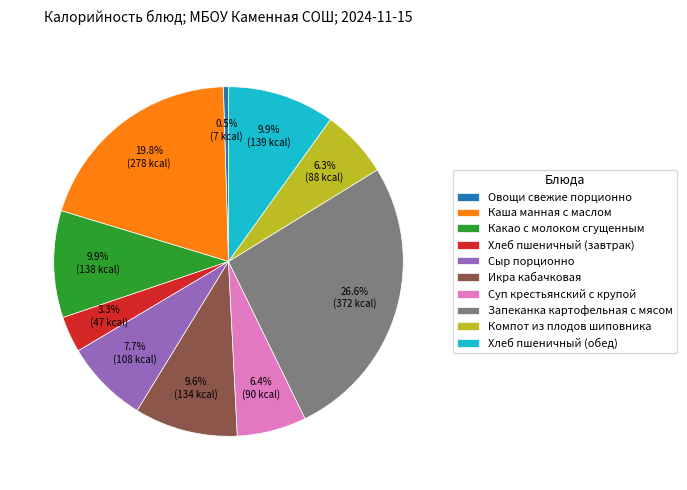

Is there a majority slice in this chart?

No